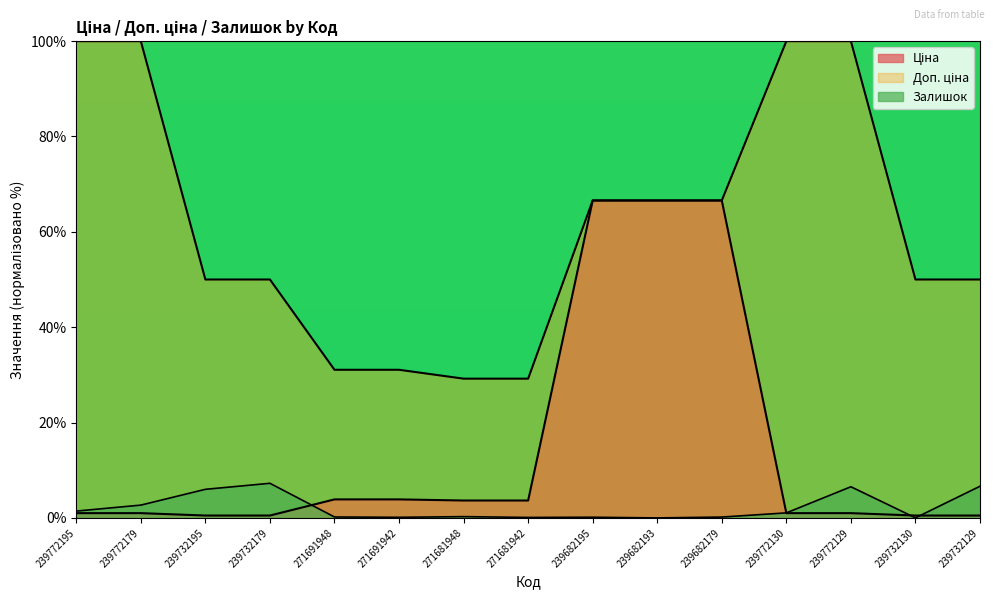

Count the number of data series in this chart.

3